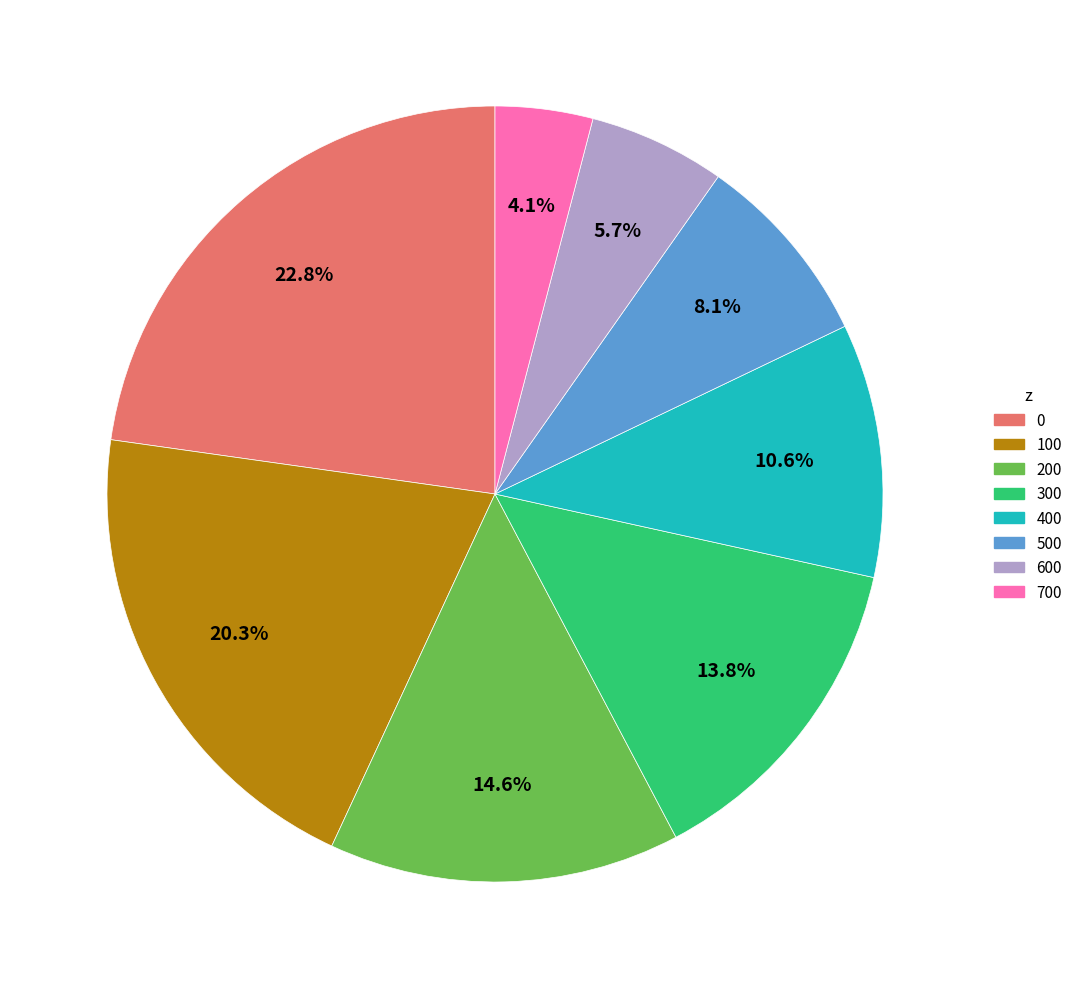

Between 100 and 200, which is larger?

100